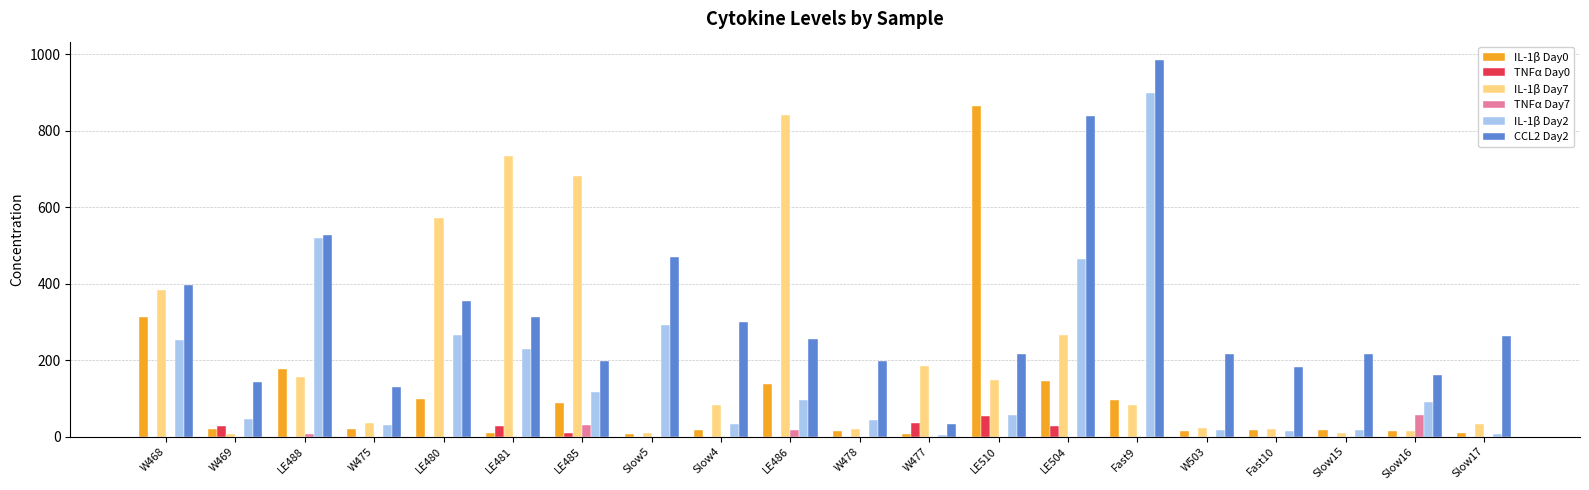

At which category is the sum across all series the highest?

Fast9